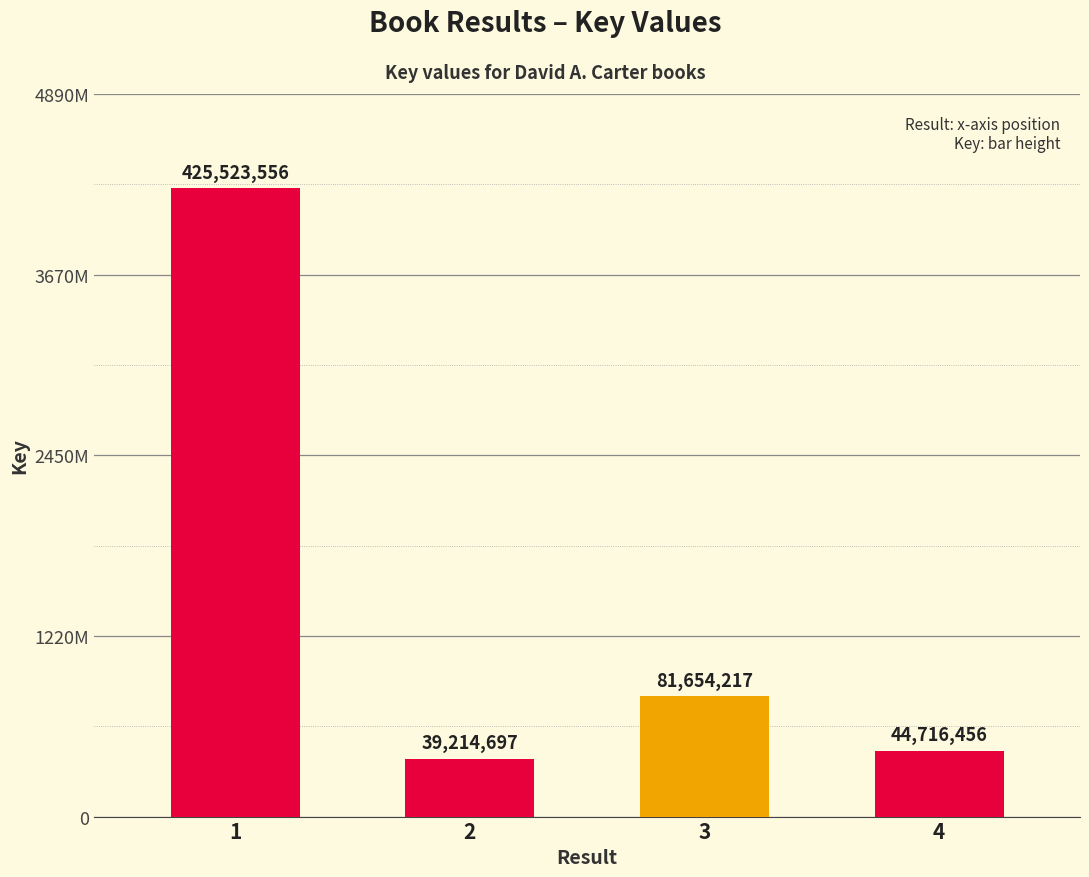

Where does the data first go above 81654217?

1